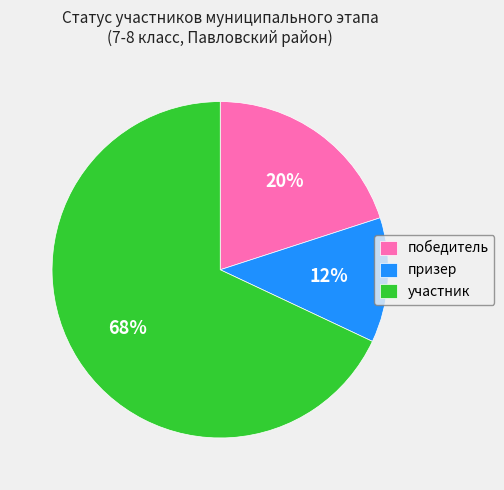

To the nearest percent, what is the difference between the участник and победитель slice percentages?

48%